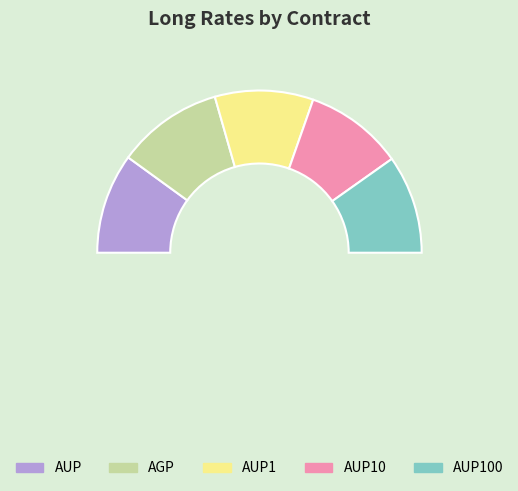

To the nearest percent, what percentage of the pie is AUP?

20%